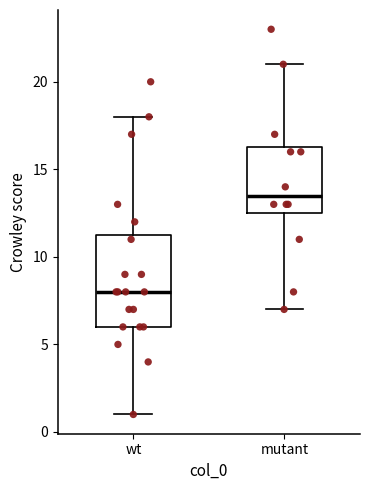

Where is the upper edge of the box for mutant on the y-axis? The values are not printed on the chart, so give them approximately, as read against the axis.

16.5